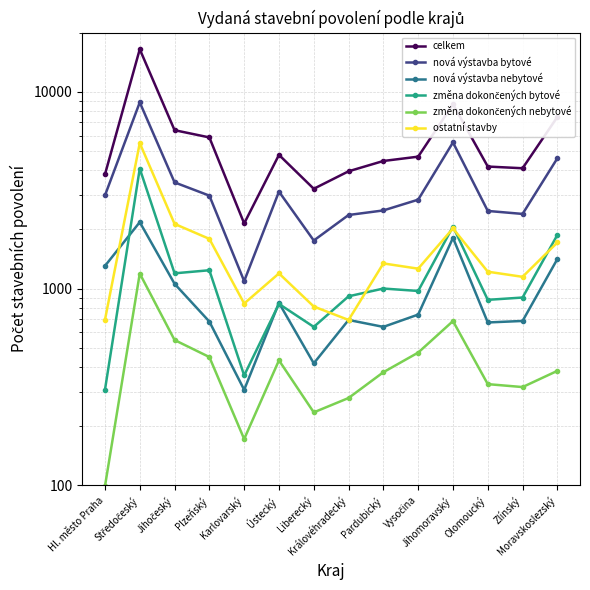

What are all the series names shown in the legend?

celkem, nová výstavba bytové, nová výstavba nebytové, změna dokončených bytové, změna dokončených nebytové, ostatní stavby